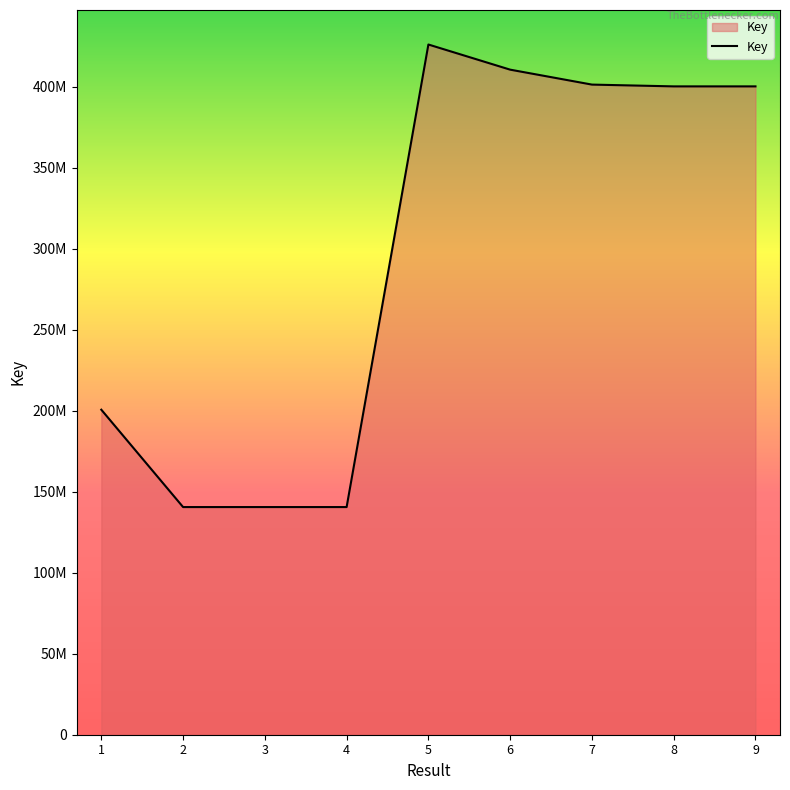

Does the chart display data point markers on the line(s)?

No